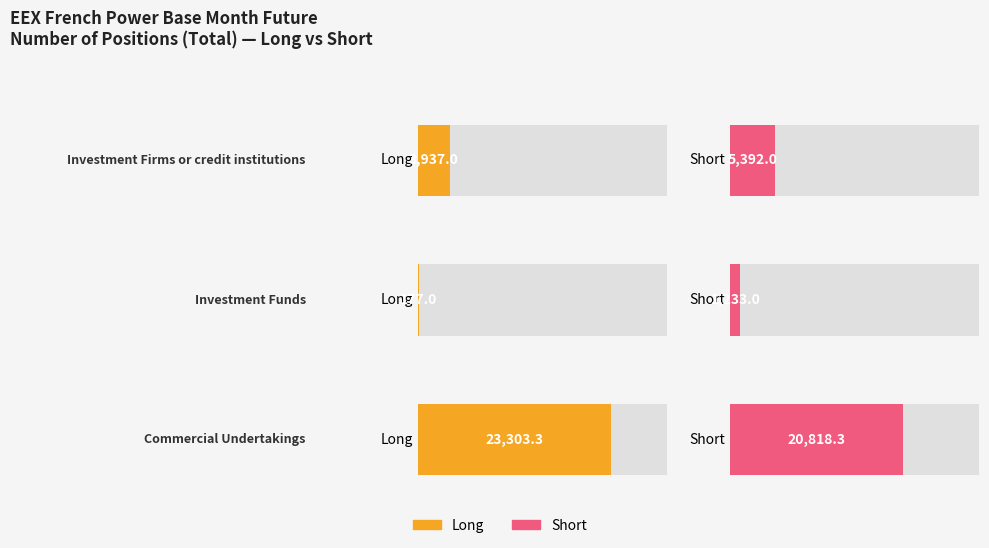

Which series has the largest total across all categories?

Short